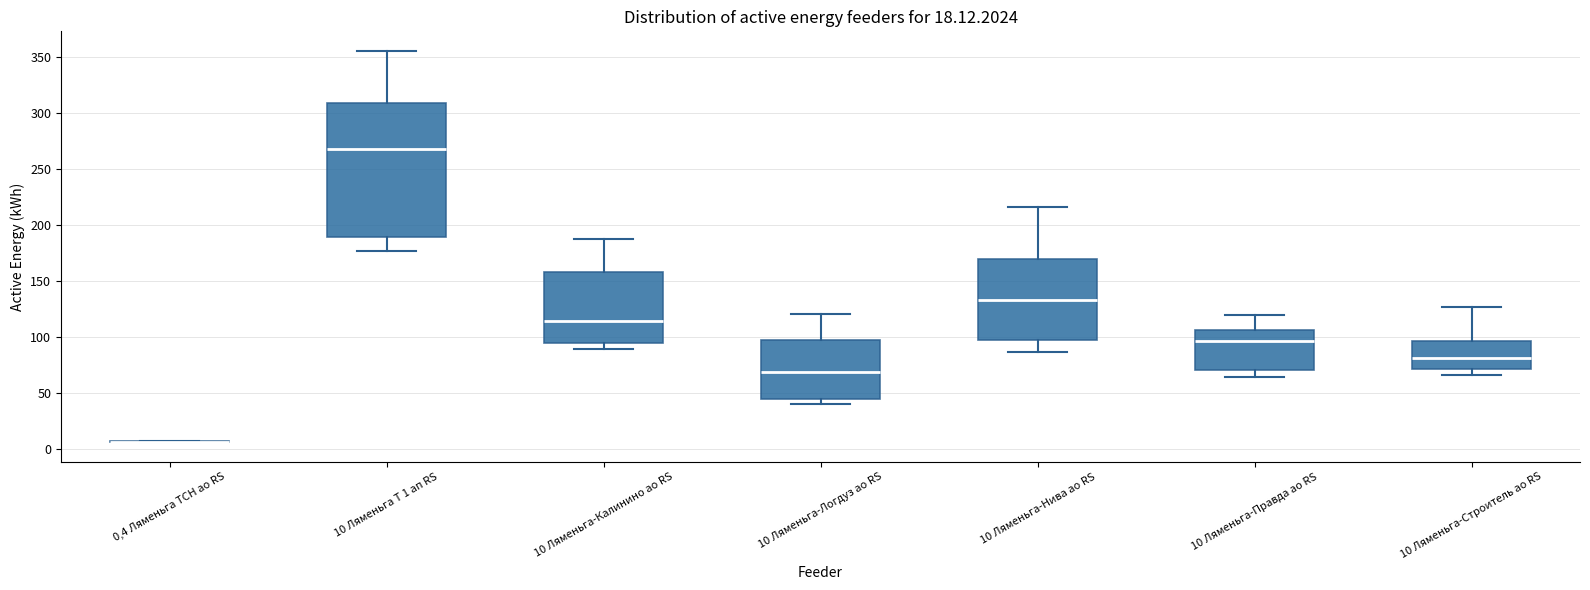

Where is the lower edge of the box for 10 Ляменьга-Строитель ао RS on the y-axis? The values are not printed on the chart, so give them approximately, as read against the axis.

70